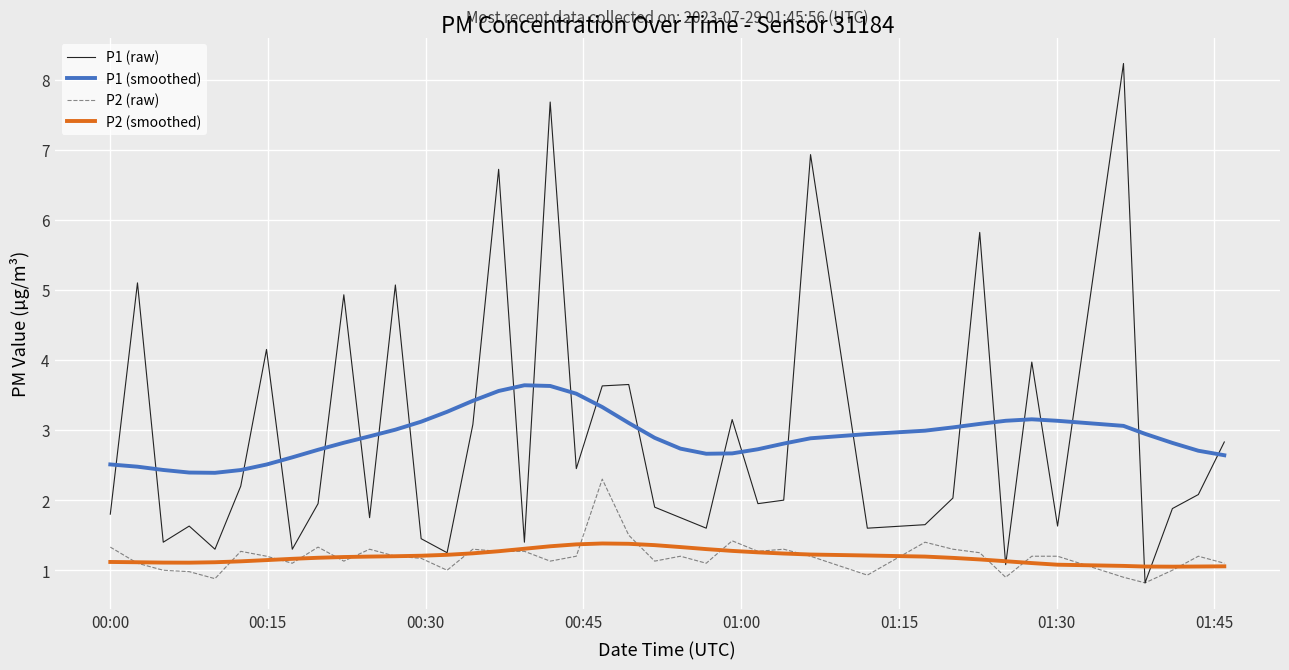

True or false: P2 (raw) and P1 (smoothed) cross at least once.

False